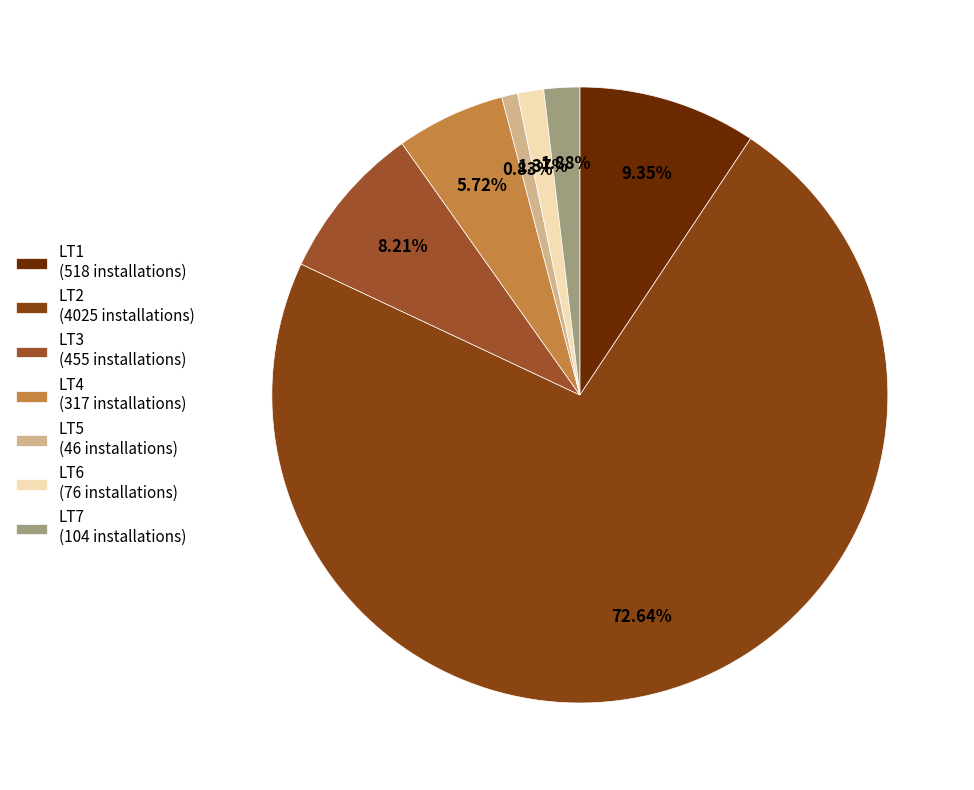

To the nearest percent, what percentage of the pie is LT3?

8%